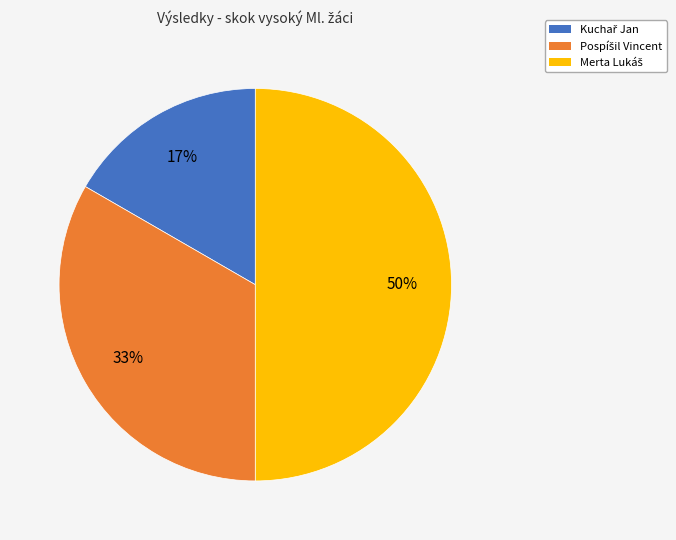

To the nearest percent, what is the average slice percentage?

33%